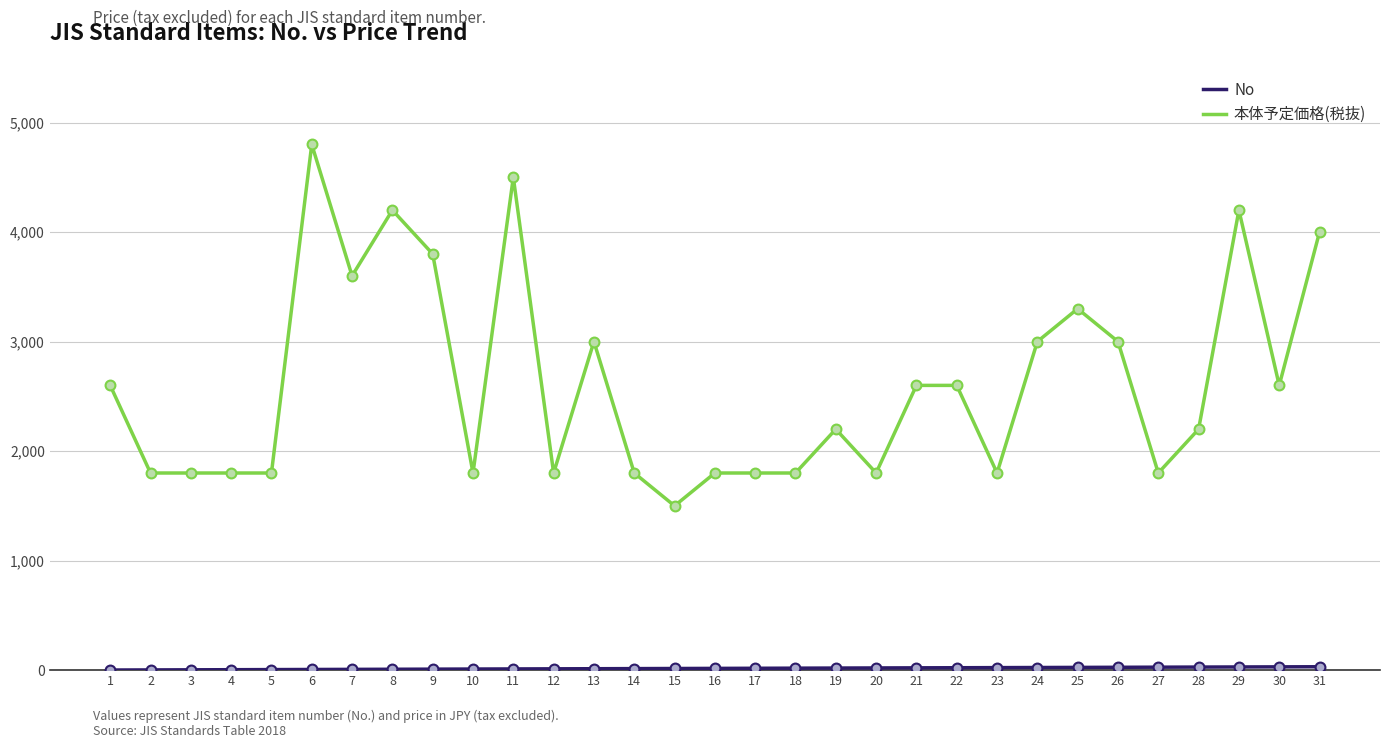

Which series has the widest spread of values?

本体予定価格(税抜)